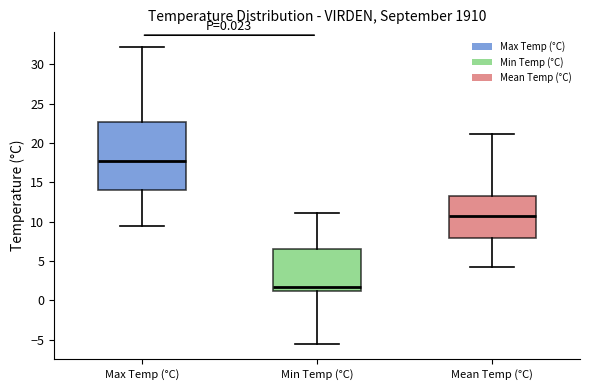

Which box's median line is the highest?

Max Temp (°C)